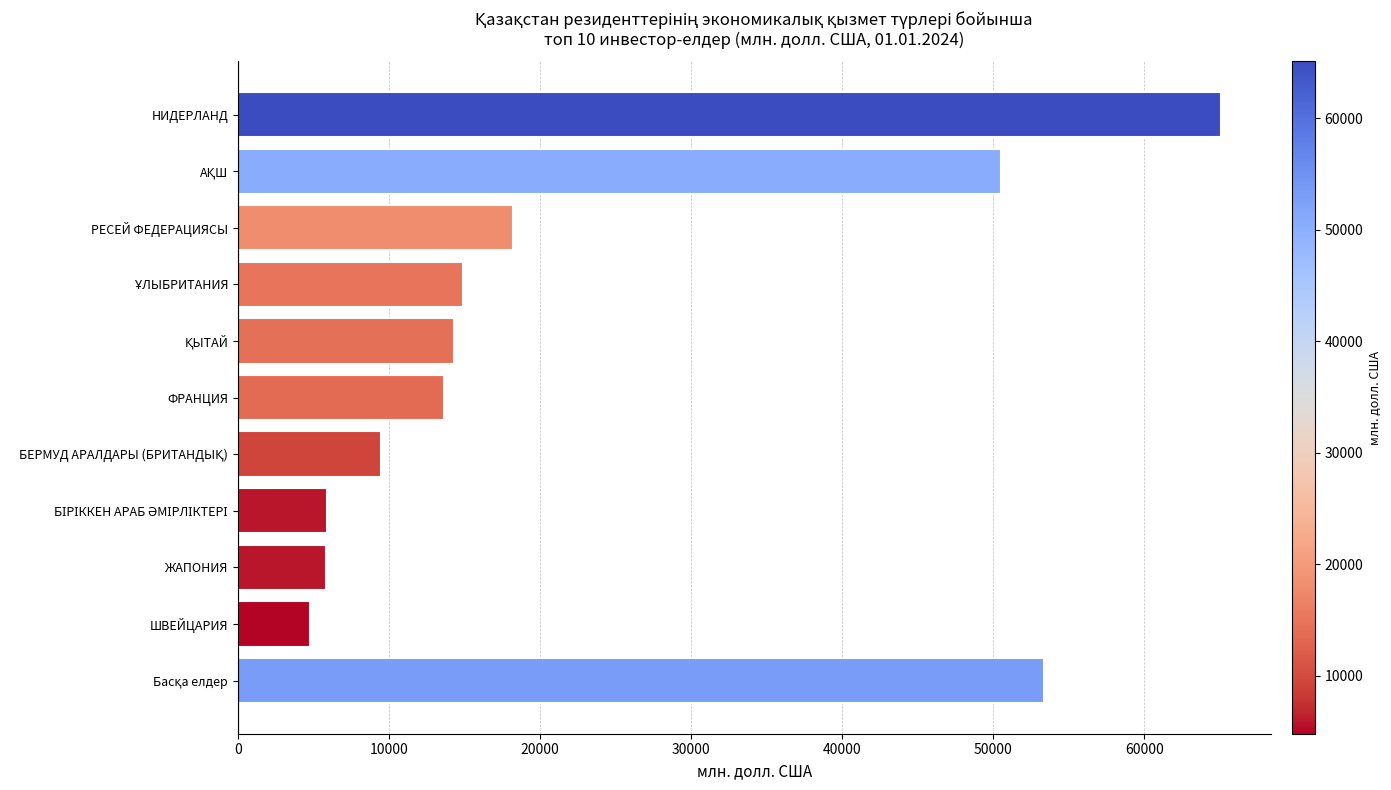

What is the label of the 6th bar from the bottom?

ФРАНЦИЯ